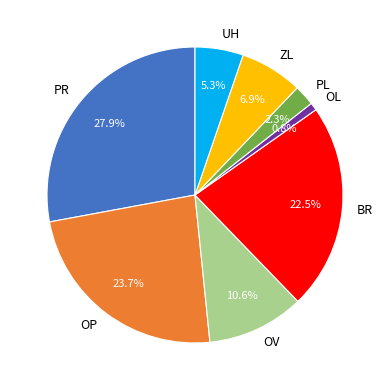

Rank the categories by value from lowest to highest.

OL, PL, UH, ZL, OV, BR, OP, PR